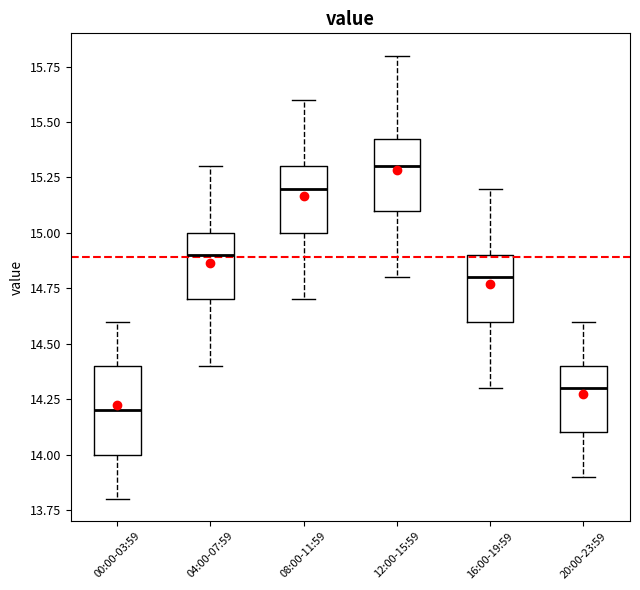

Reading left to right, transcribe this box plot: for each box, give where its median line is, the range the box spans, and where its two whiskers end, as read against the y-axis. The values are not printed on the chart, so give them approximately, as read against the axis.

00:00-03:59: median 14.20, box 14.00 to 14.40, whiskers 13.80 to 14.60
04:00-07:59: median 14.90, box 14.70 to 15.00, whiskers 14.40 to 15.30
08:00-11:59: median 15.20, box 15.00 to 15.30, whiskers 14.70 to 15.60
12:00-15:59: median 15.30, box 15.10 to 15.45, whiskers 14.80 to 15.80
16:00-19:59: median 14.80, box 14.60 to 14.90, whiskers 14.30 to 15.20
20:00-23:59: median 14.30, box 14.10 to 14.40, whiskers 13.90 to 14.60